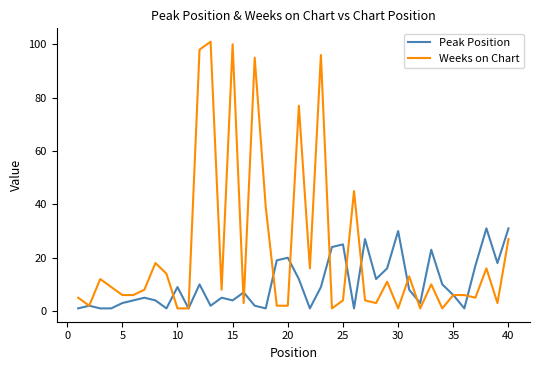

Rank the series by their average value, from highest to lowest.

Weeks on Chart, Peak Position